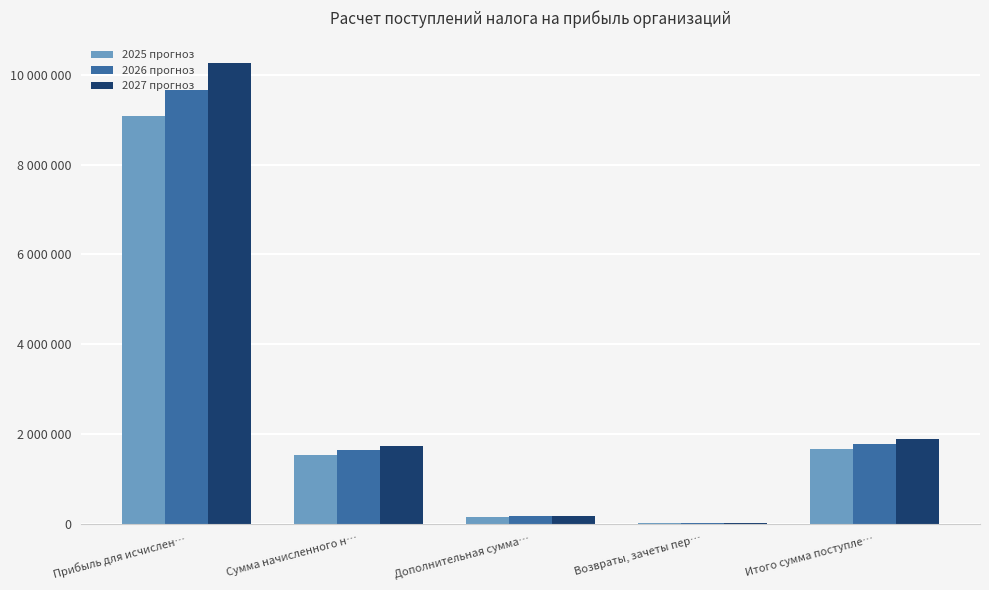

What is the label of the 5th bar from the right?

Прибыль для исчислен…